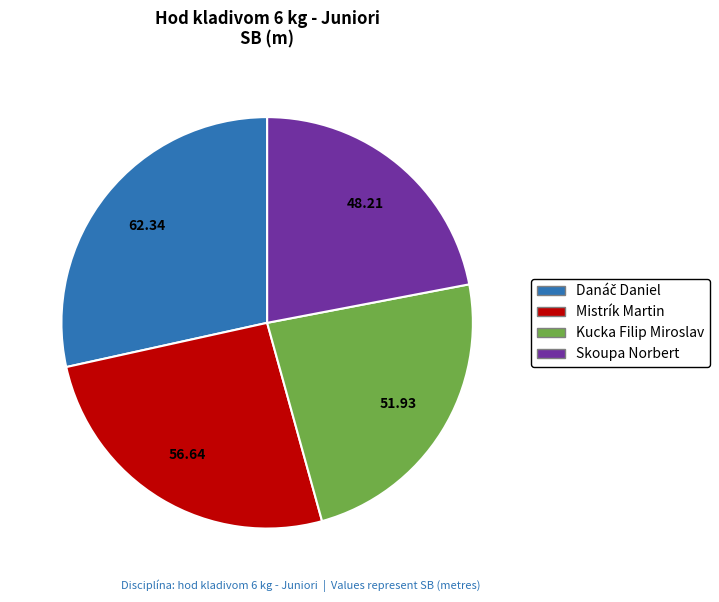

Is it true that Kucka Filip Miroslav is 24% of the pie?

True